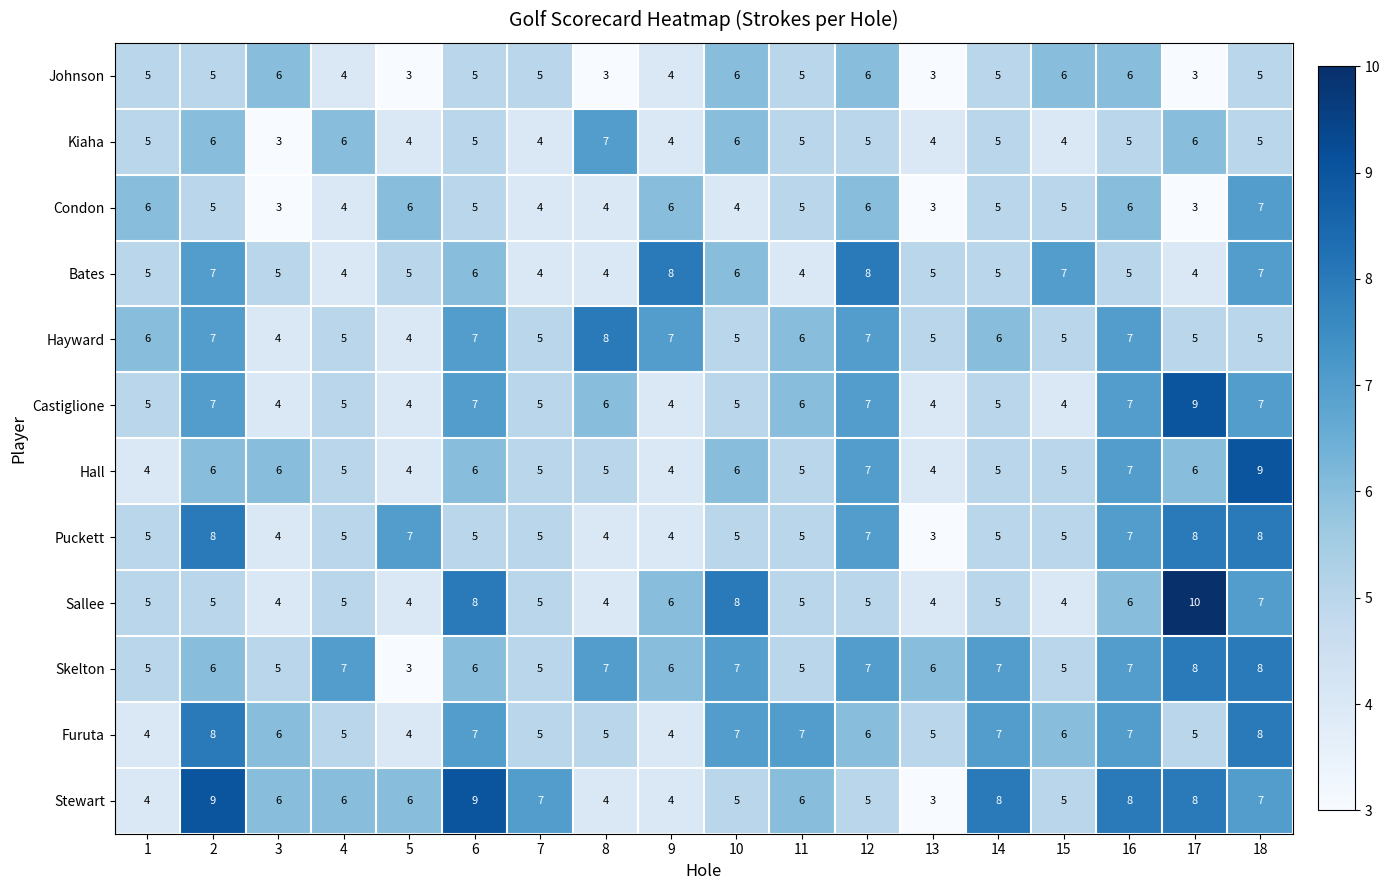

What is the difference between the highest and lowest values at 6?

4